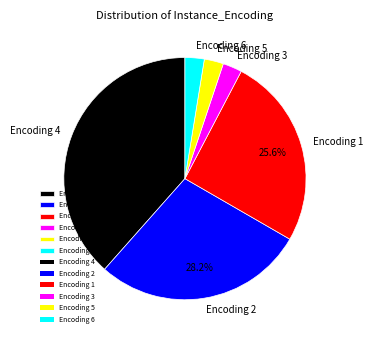

What percentage is the Encoding 3 slice, to the nearest percent?

3%